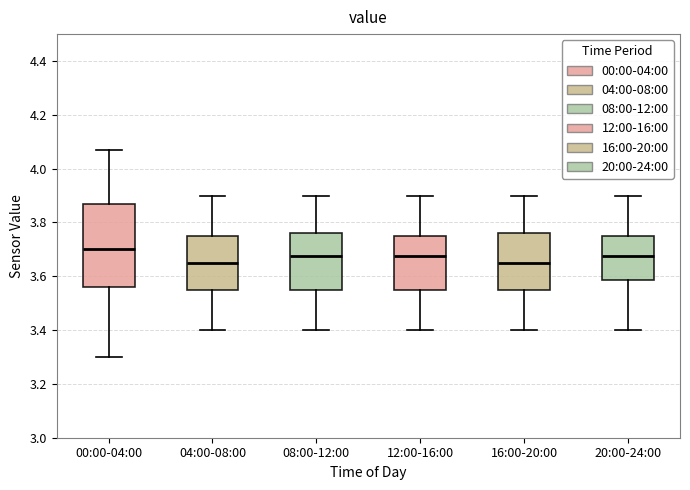

Reading left to right, transcribe this box plot: for each box, give where its median line is, the range the box spans, and where its two whiskers end, as read against the y-axis. The values are not printed on the chart, so give them approximately, as read against the axis.

00:00-04:00: median 3.70, box 3.56 to 3.88, whiskers 3.30 to 4.08
04:00-08:00: median 3.66, box 3.56 to 3.76, whiskers 3.40 to 3.90
08:00-12:00: median 3.68, box 3.56 to 3.76, whiskers 3.40 to 3.90
12:00-16:00: median 3.68, box 3.56 to 3.76, whiskers 3.40 to 3.90
16:00-20:00: median 3.66, box 3.56 to 3.76, whiskers 3.40 to 3.90
20:00-24:00: median 3.68, box 3.58 to 3.76, whiskers 3.40 to 3.90